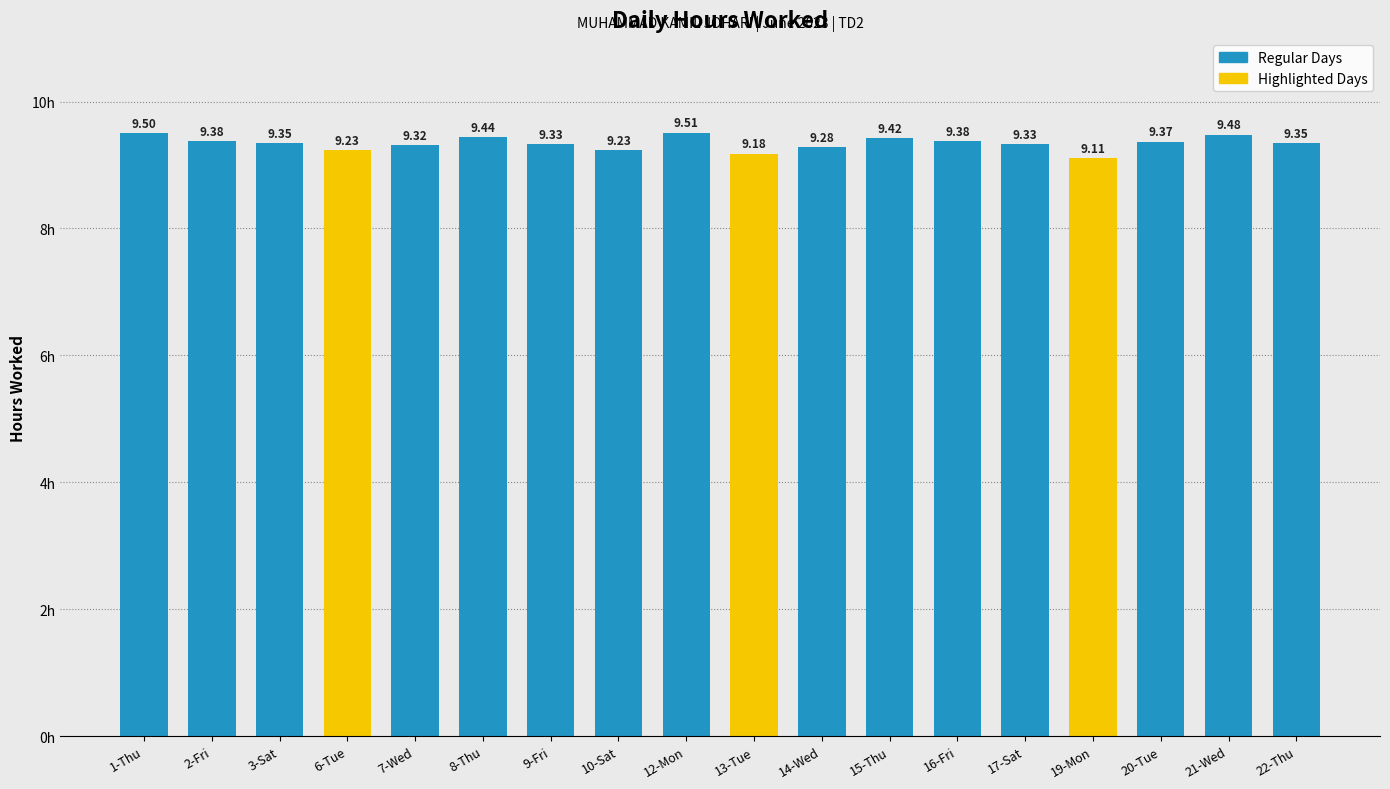

Which has a higher value, 16-Fri or 20-Tue?

16-Fri